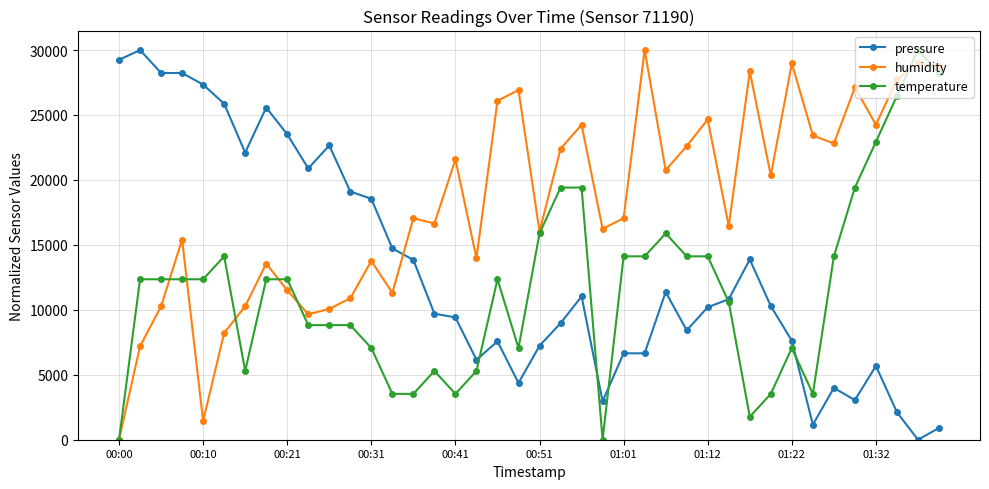

What is the value of the humidity point at the 28th from the left?

22602.7